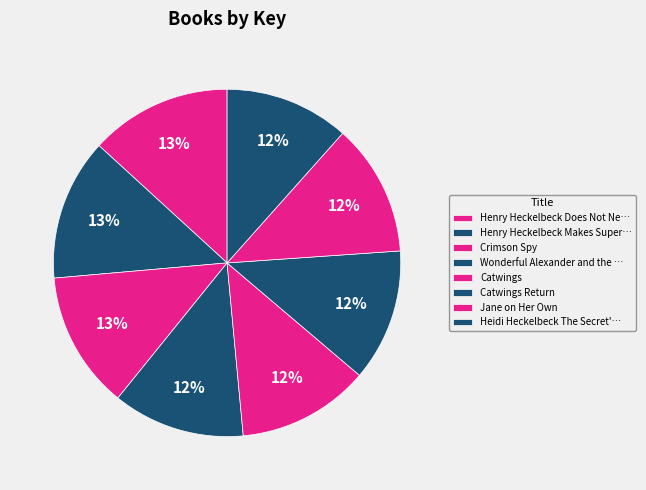

How many segments does this pie chart have?

8